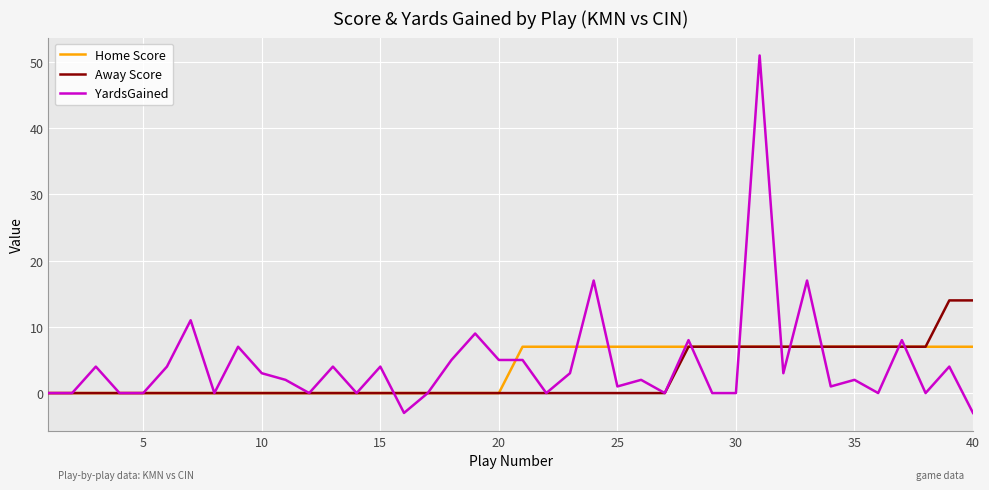

Which series has the widest spread of values?

YardsGained